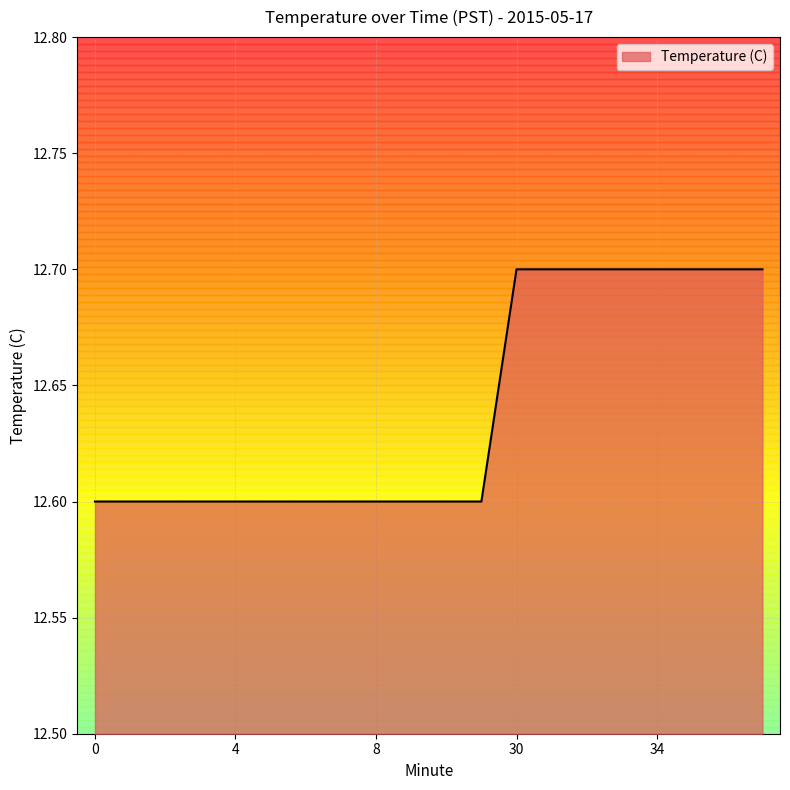

What is the sum of all values?

252.8